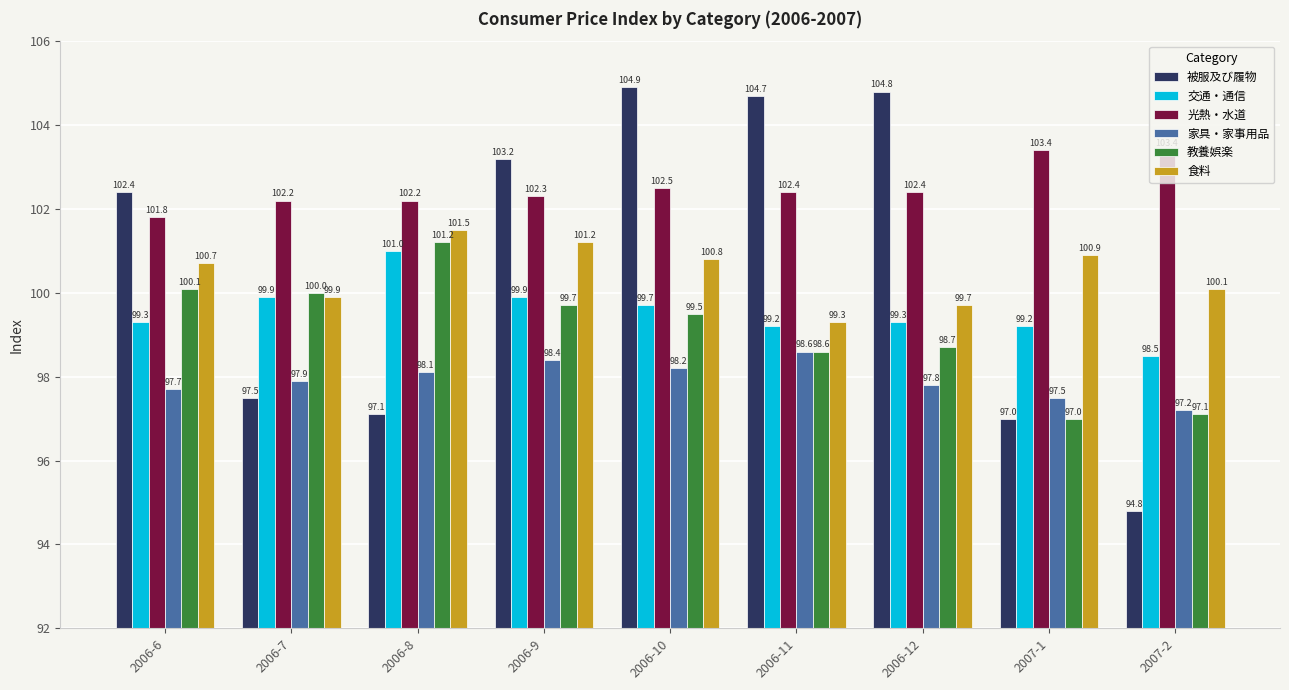

How many data points in 光熱・水道 are less than 102?

1